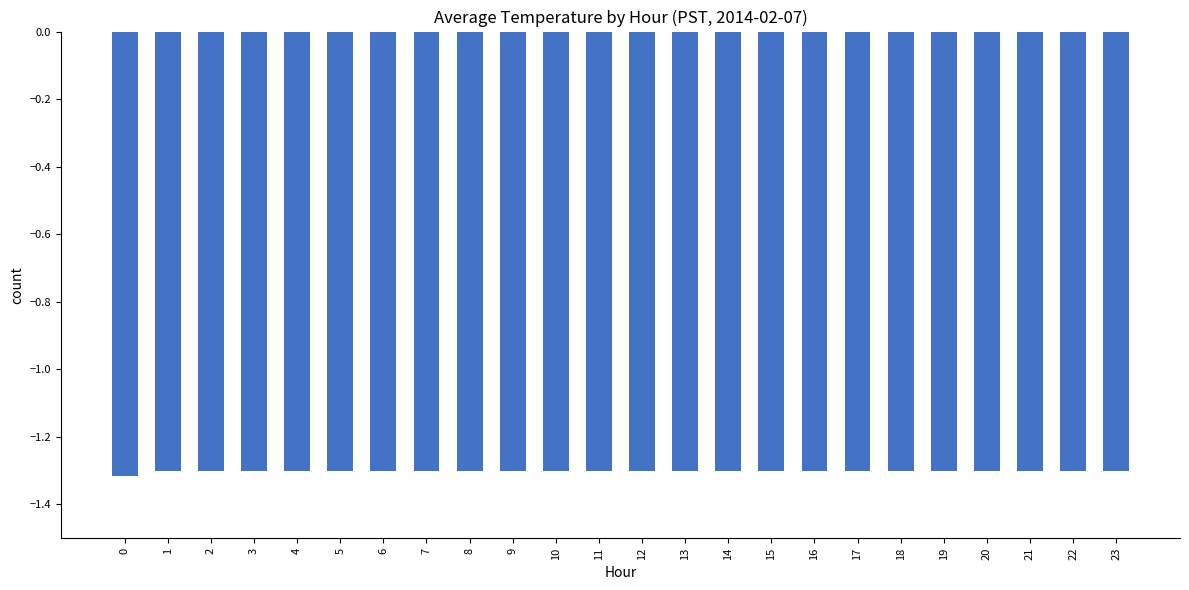

Read the value at 14.

-1.3